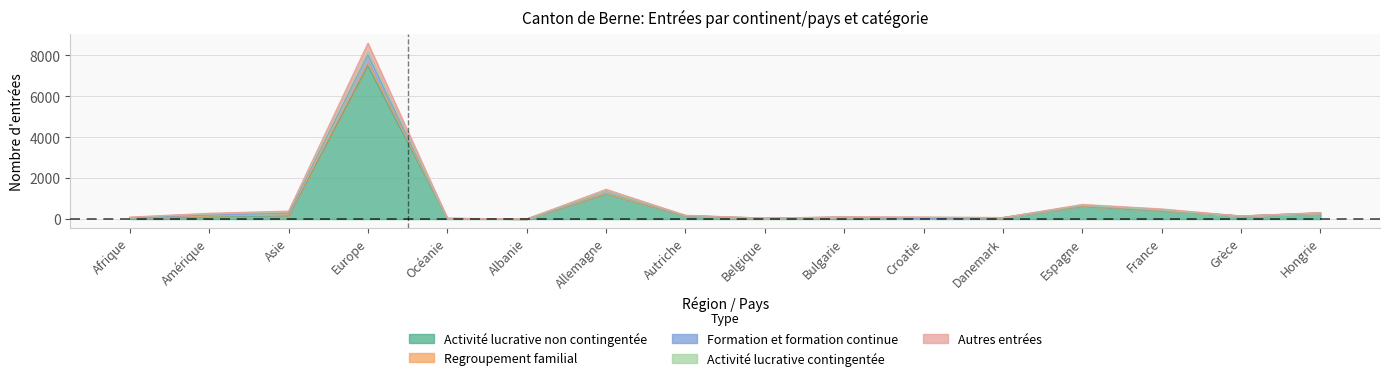

How many series are shown in this chart?

5